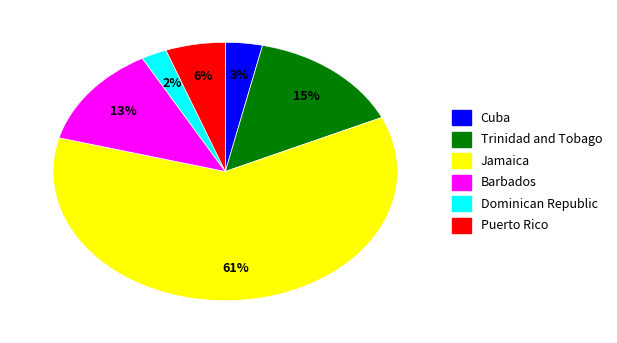

Between Cuba and Jamaica, which is larger?

Jamaica